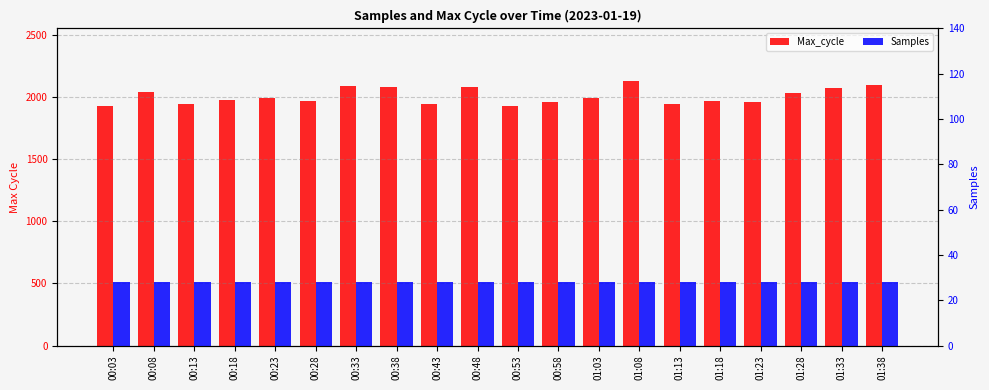

How many groups of bars are there?

20